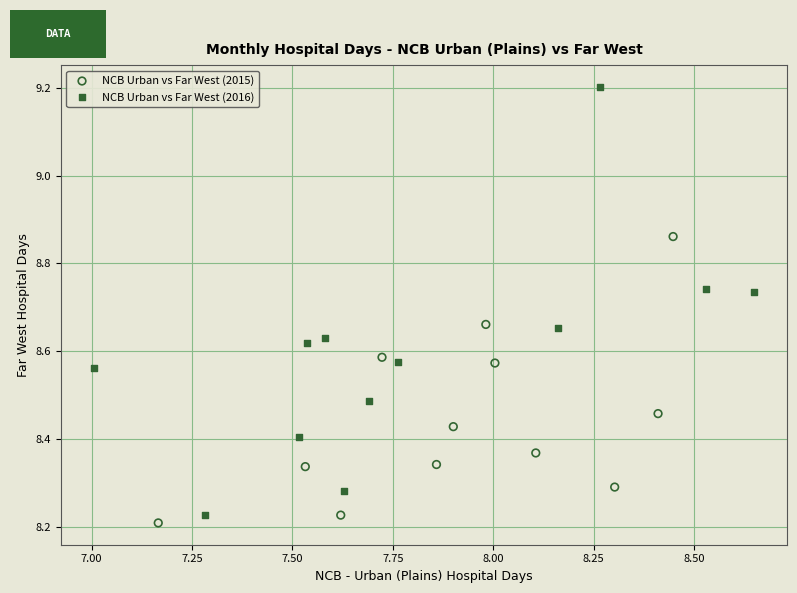

Which series contains the highest Y value?

NCB Urban vs Far West (2016)